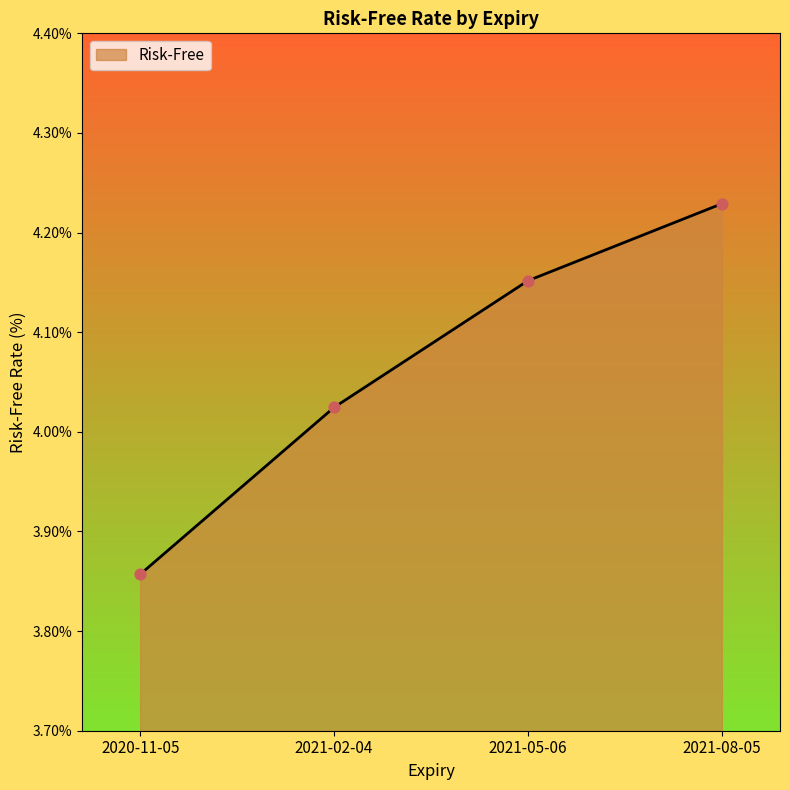

Between 2020-11-05 and 2021-05-06, which is larger?

2021-05-06